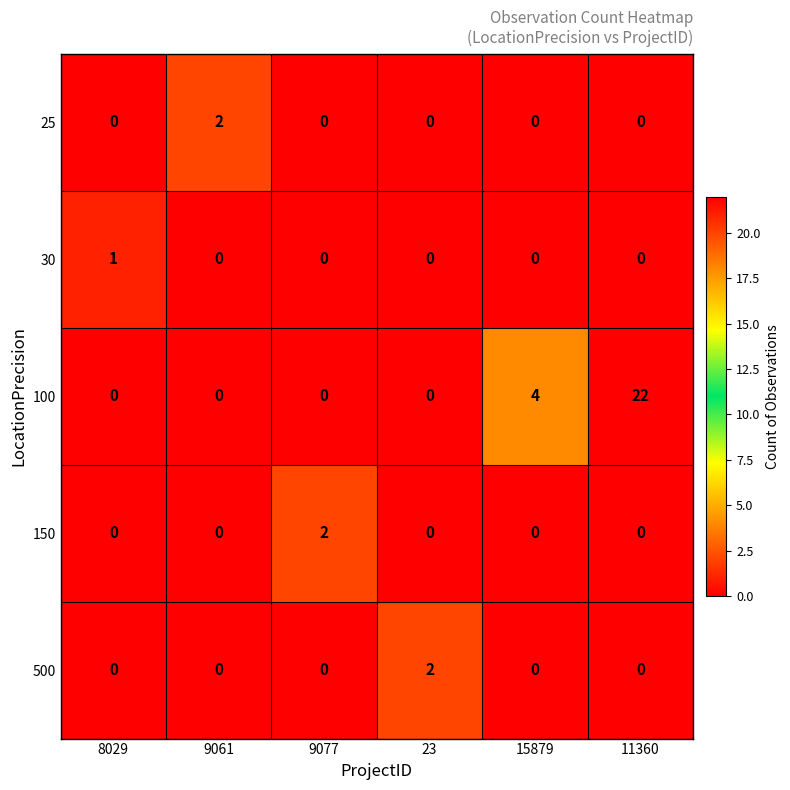

How many categories are shown in the chart?

6